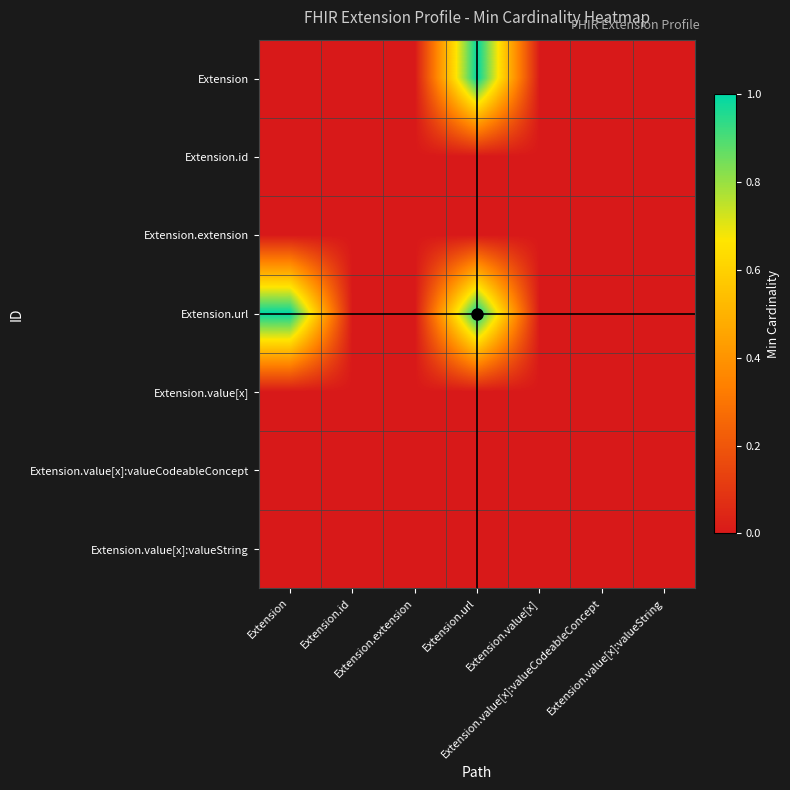

What is the spread (max minus min) of values at Extension?

1